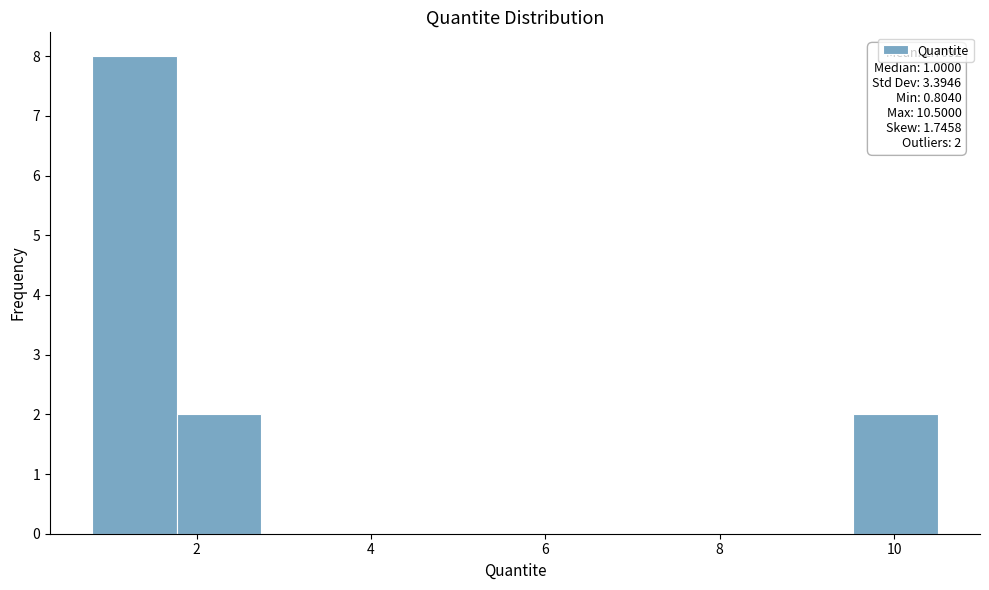

Which range on the x-axis has the tallest bar?

0.8 to 1.8